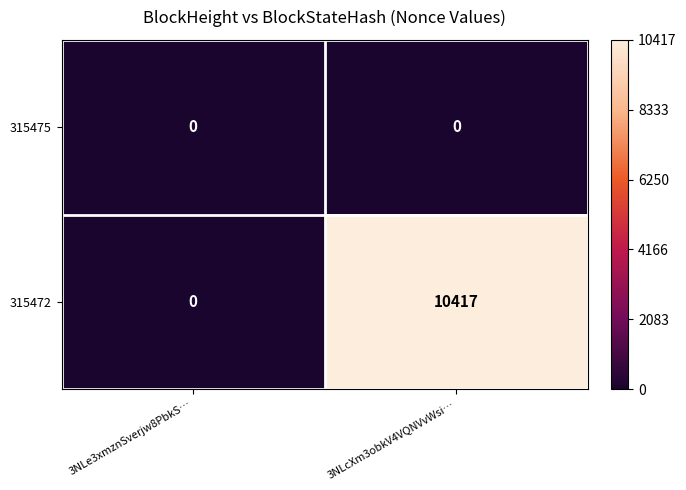

List the series in order of their peak value, lowest first.

315475, 315472